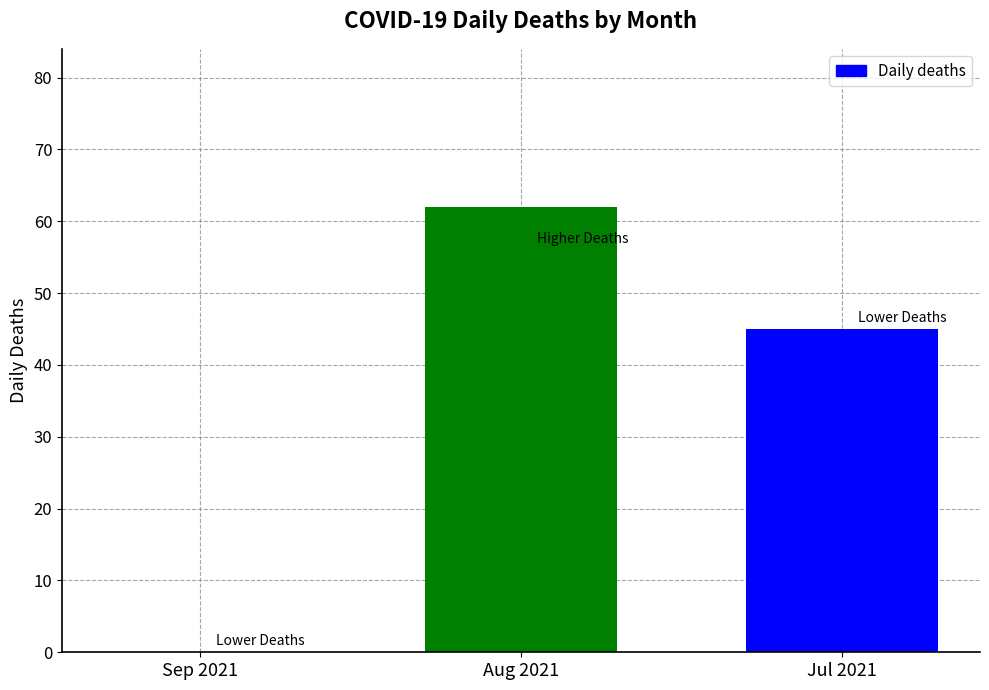

How many values are above zero?

2